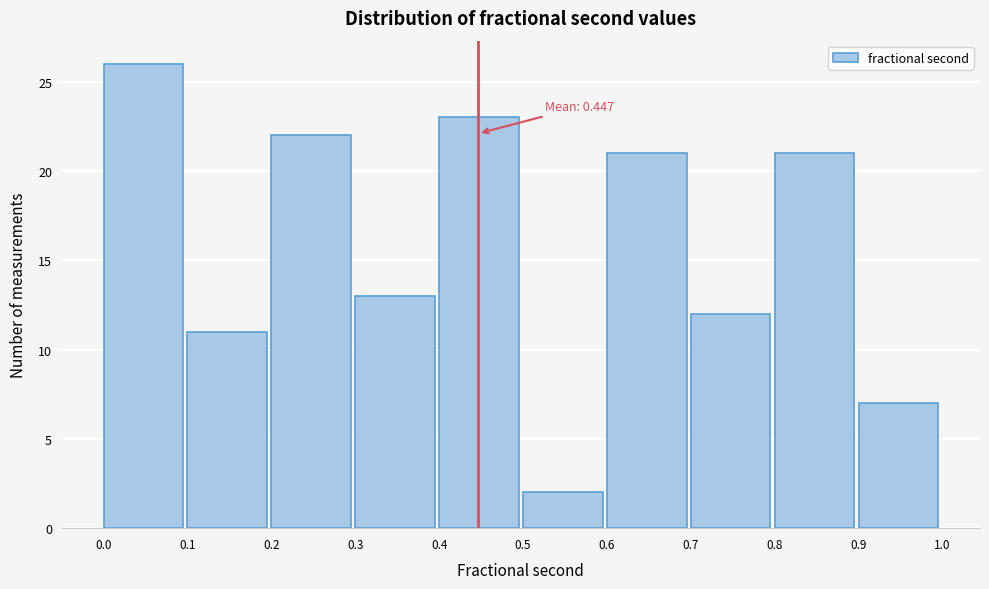

Over which range of the x-axis is the bar tallest?

0.0 to 0.1